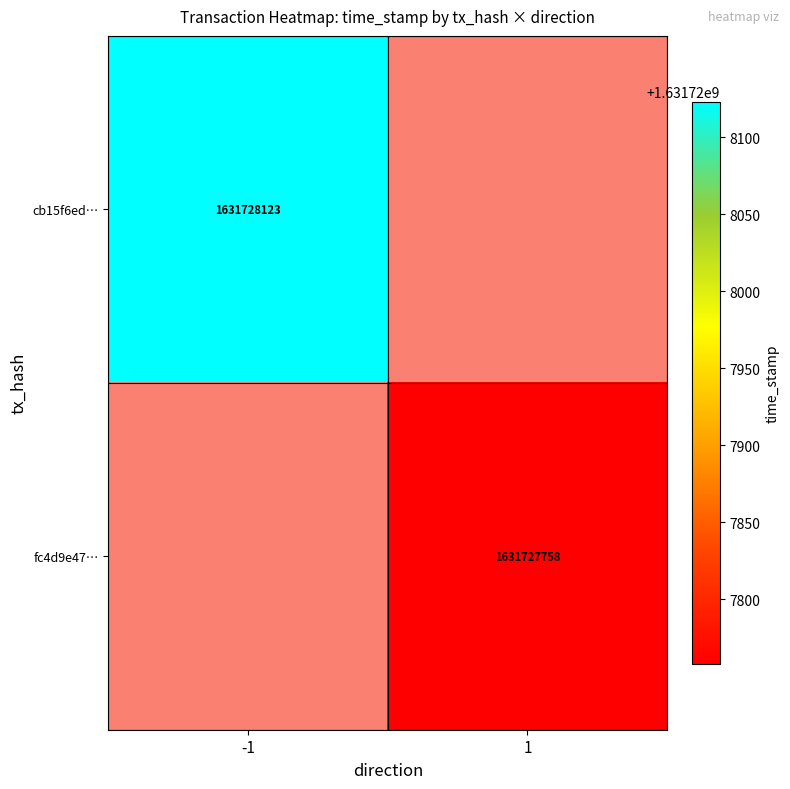

Is it true that cb15f6ed038c5a5a012dfafcb19d76f3ffd14b9… equals 646645136 at 1?

False